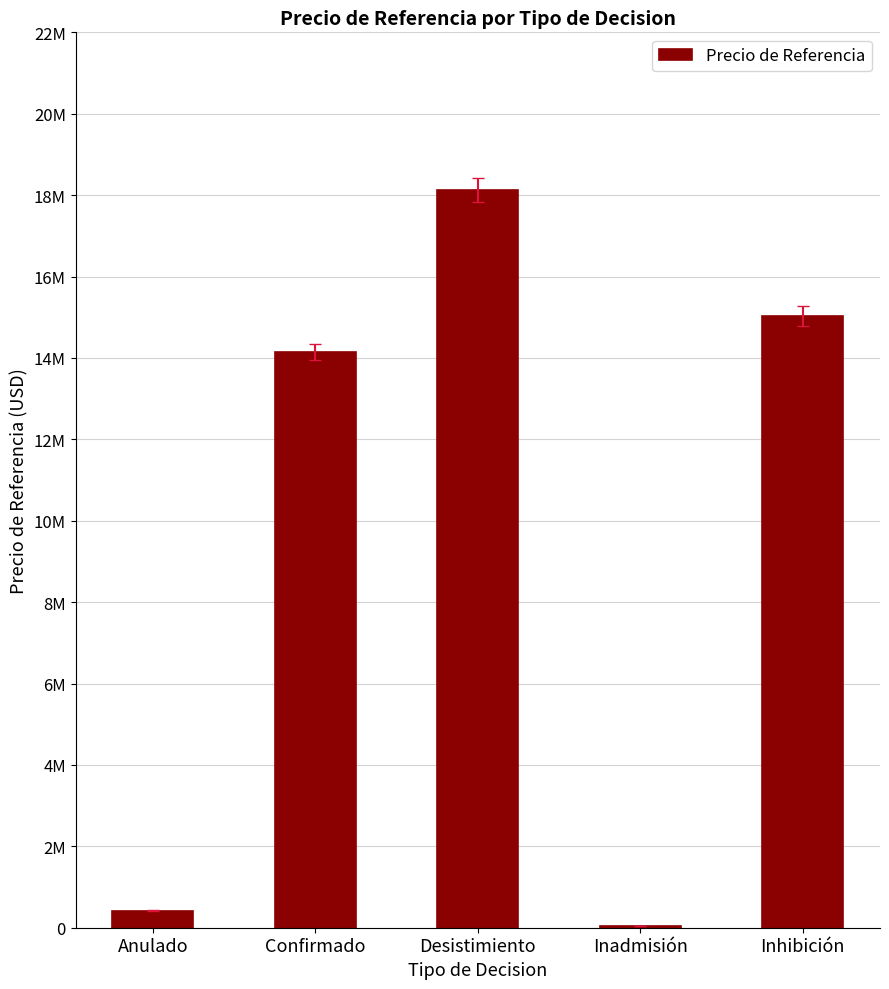

What is the greatest value displayed?

18130746.9